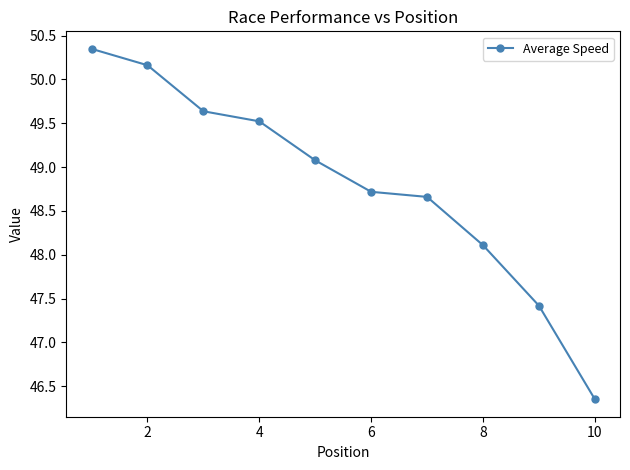

What is the value of the 9th point from the left?

47.4